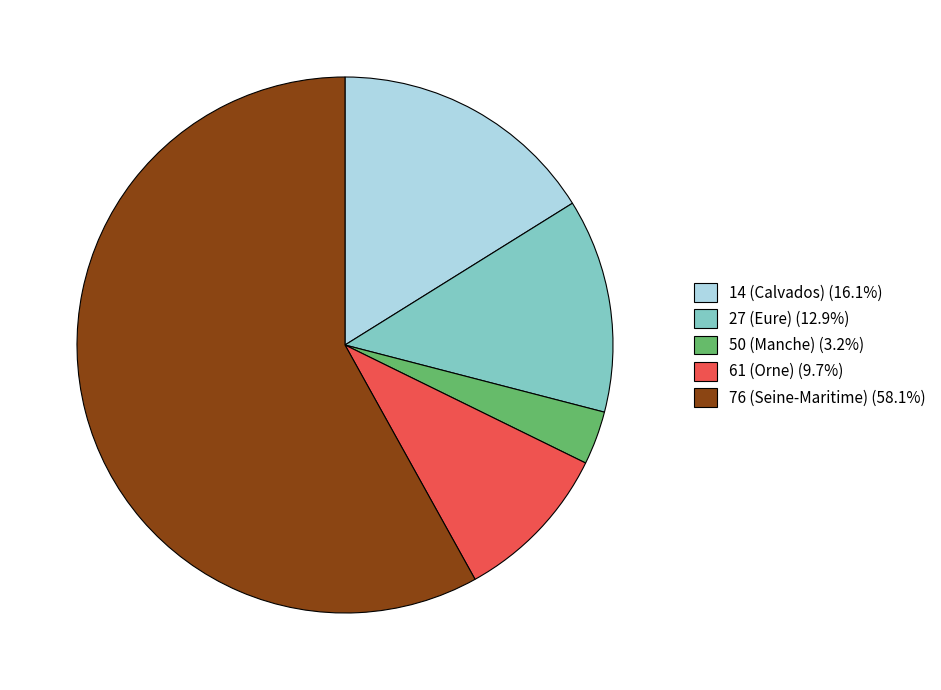

Combined, do 61 (Orne) (9.7%) and 50 (Manche) (3.2%) account for over 50%?

No